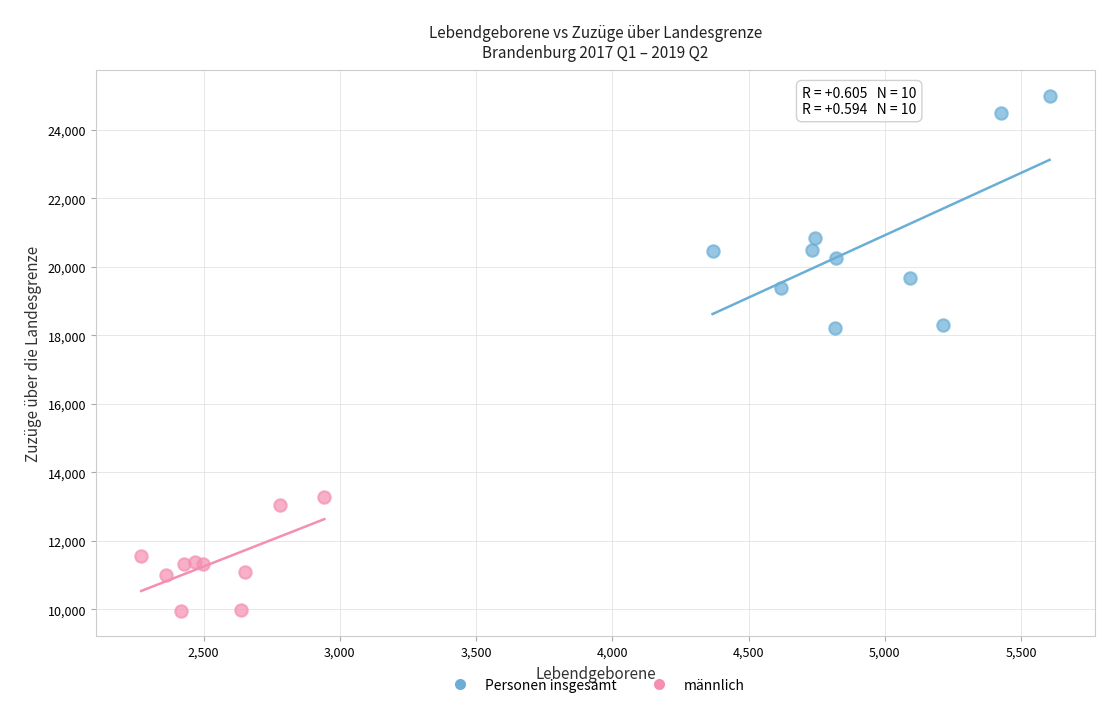

Which series contains the lowest Y value?

männlich